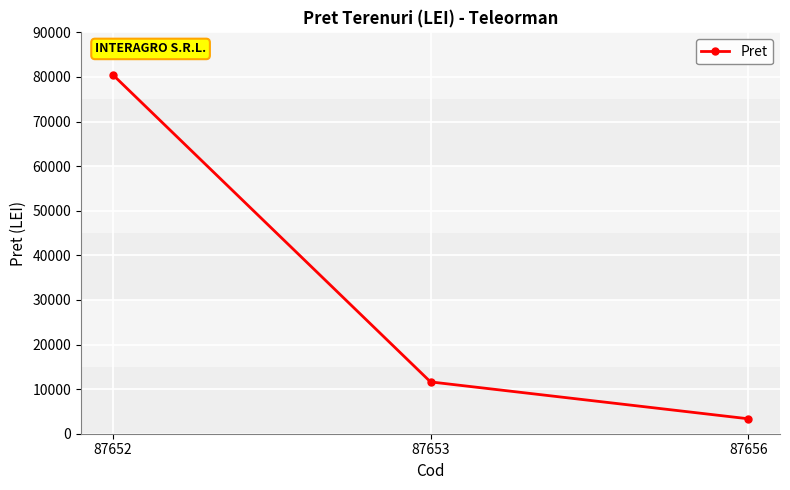

The chart shows a value of 80506.3 at 87652. True or false?

True